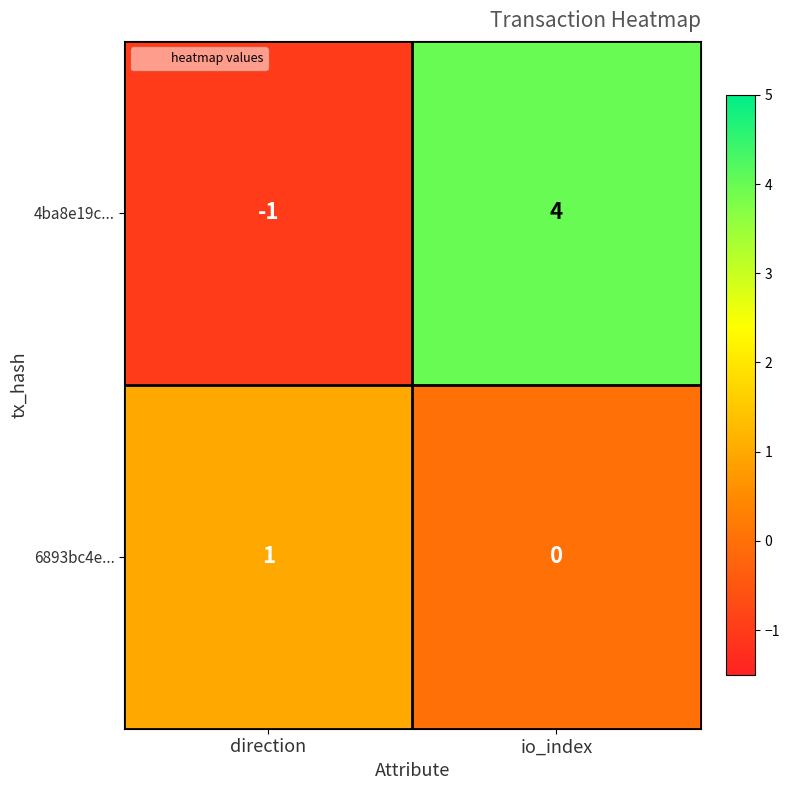

Which series has the largest range (max minus min)?

4ba8e19c...